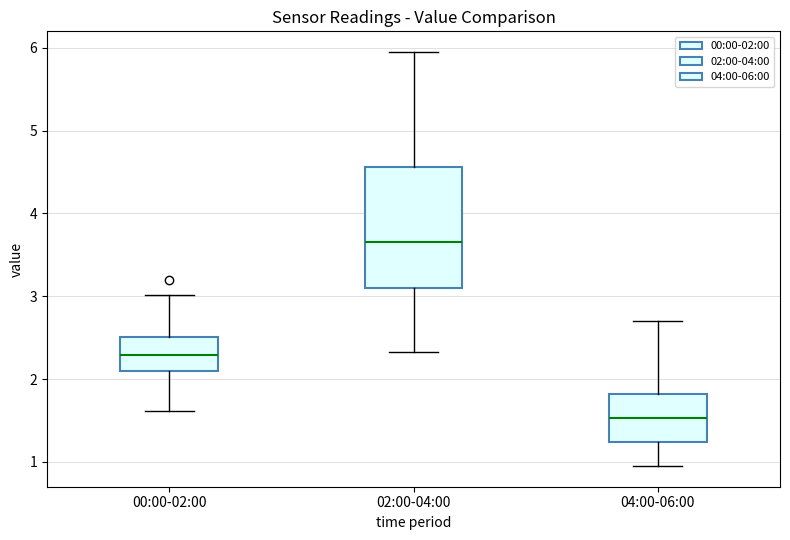

Where does the upper whisker of the box for 04:00-06:00 end on the y-axis? The values are not printed on the chart, so give them approximately, as read against the axis.

2.7